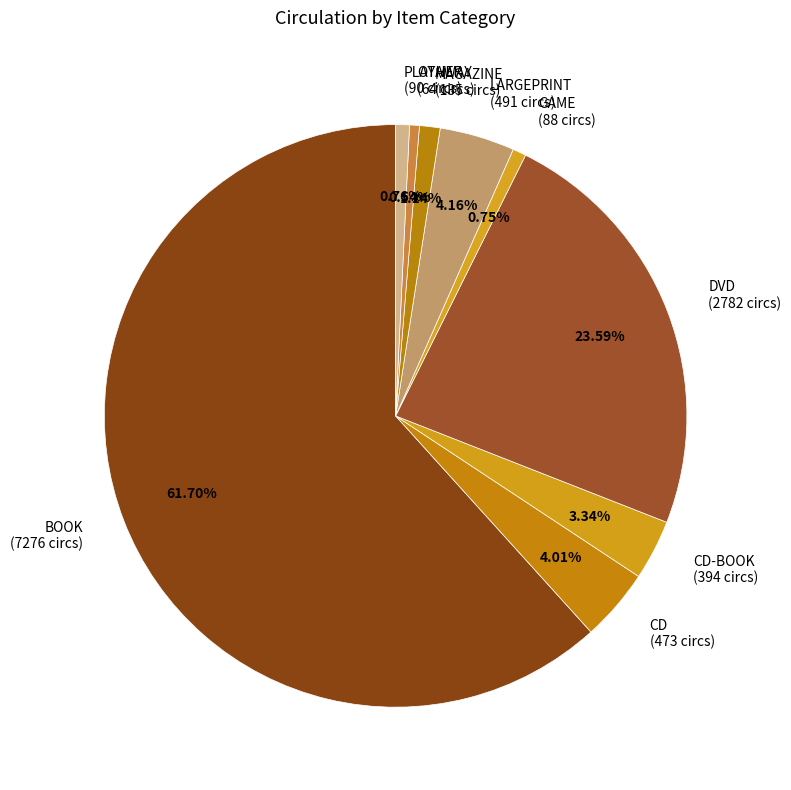

Is there any slice that represents more than half of the pie?

Yes